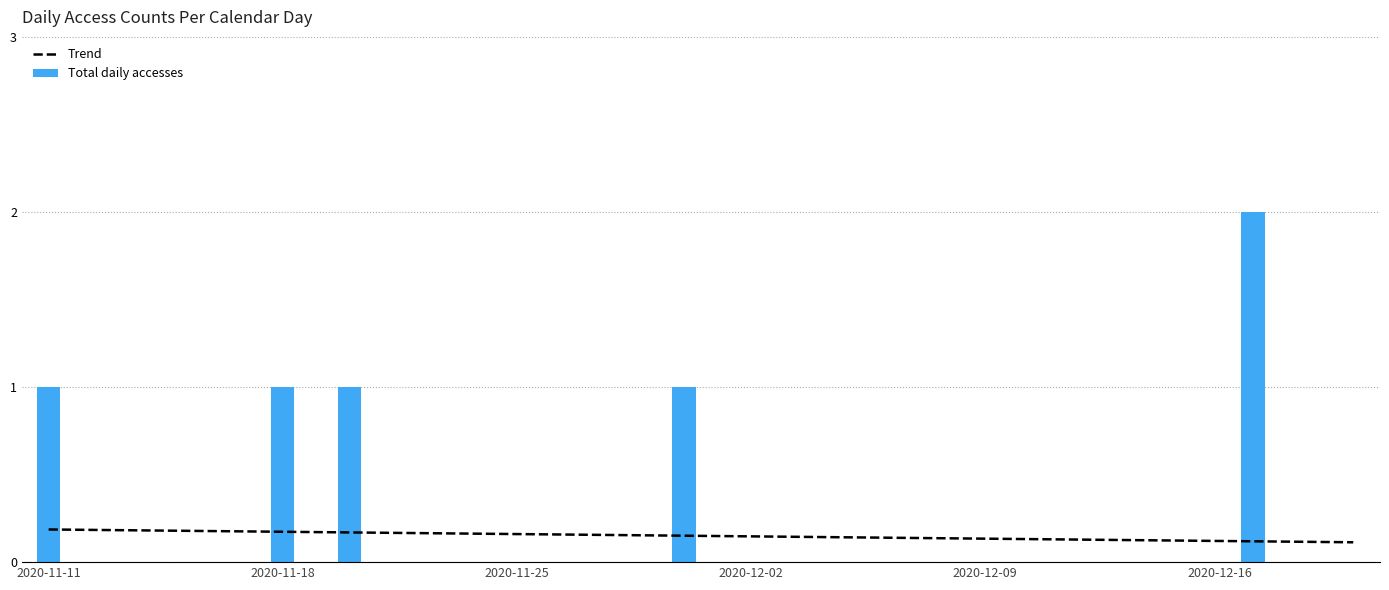

Which series has the largest total across all categories?

Total daily accesses